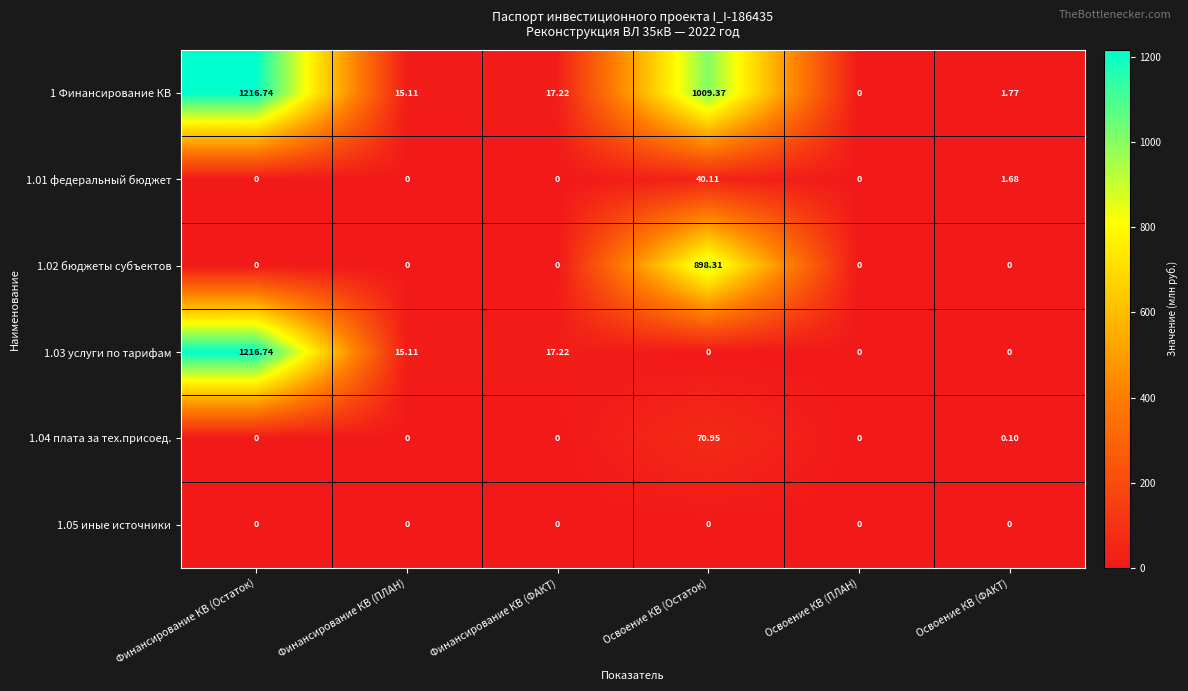

Where is 1.01 федеральный бюджет nearest to the value 20?

Освоение КВ (ФАКТ)